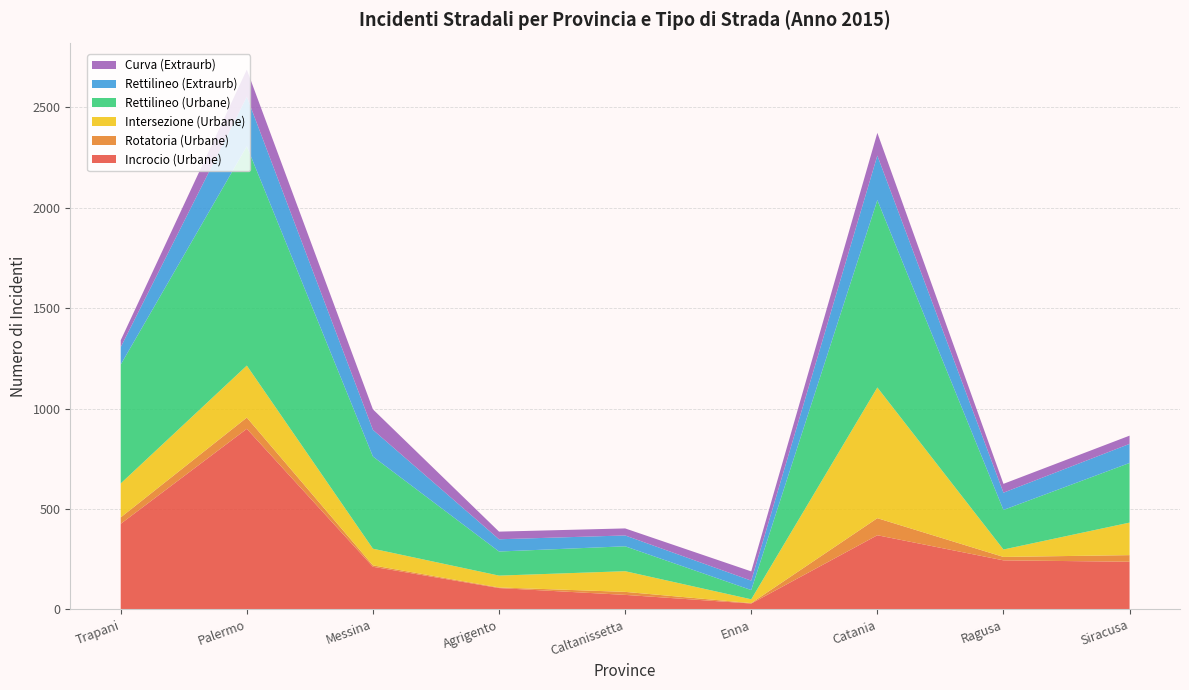

Reading left to right, list all the values displayed in this chart.

Incrocio (Urbane): Trapani=426	Palermo=899	Messina=212	Agrigento=106	Caltanissetta=72	Enna=29	Catania=369	Ragusa=244	Siracusa=237
Rotatoria (Urbane): Trapani=32	Palermo=56	Messina=7	Agrigento=3	Caltanissetta=15	Enna=2	Catania=85	Ragusa=17	Siracusa=33
Intersezione (Urbane): Trapani=169	Palermo=259	Messina=83	Agrigento=59	Caltanissetta=103	Enna=19	Catania=651	Ragusa=37	Siracusa=162
Rettilineo (Urbane): Trapani=592	Palermo=1092	Messina=459	Agrigento=120	Caltanissetta=124	Enna=46	Catania=933	Ragusa=197	Siracusa=297
Rettilineo (Extraurb): Trapani=87	Palermo=247	Messina=133	Agrigento=61	Caltanissetta=54	Enna=47	Catania=222	Ragusa=86	Siracusa=95
Curva (Extraurb): Trapani=34	Palermo=135	Messina=102	Agrigento=38	Caltanissetta=35	Enna=46	Catania=113	Ragusa=44	Siracusa=41